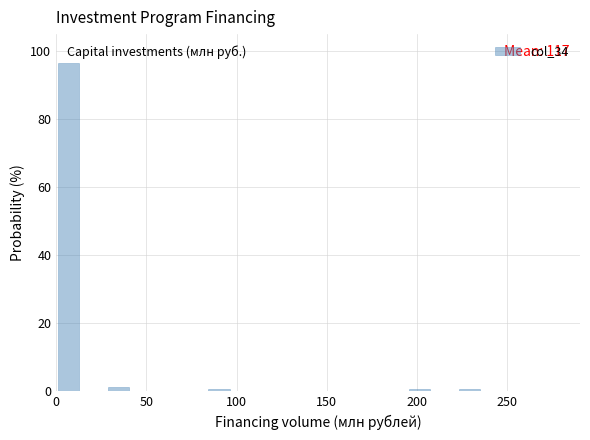

Around what value on the x-axis is the tallest bar? Give the approximate position of its centre, as read against the axis.

5